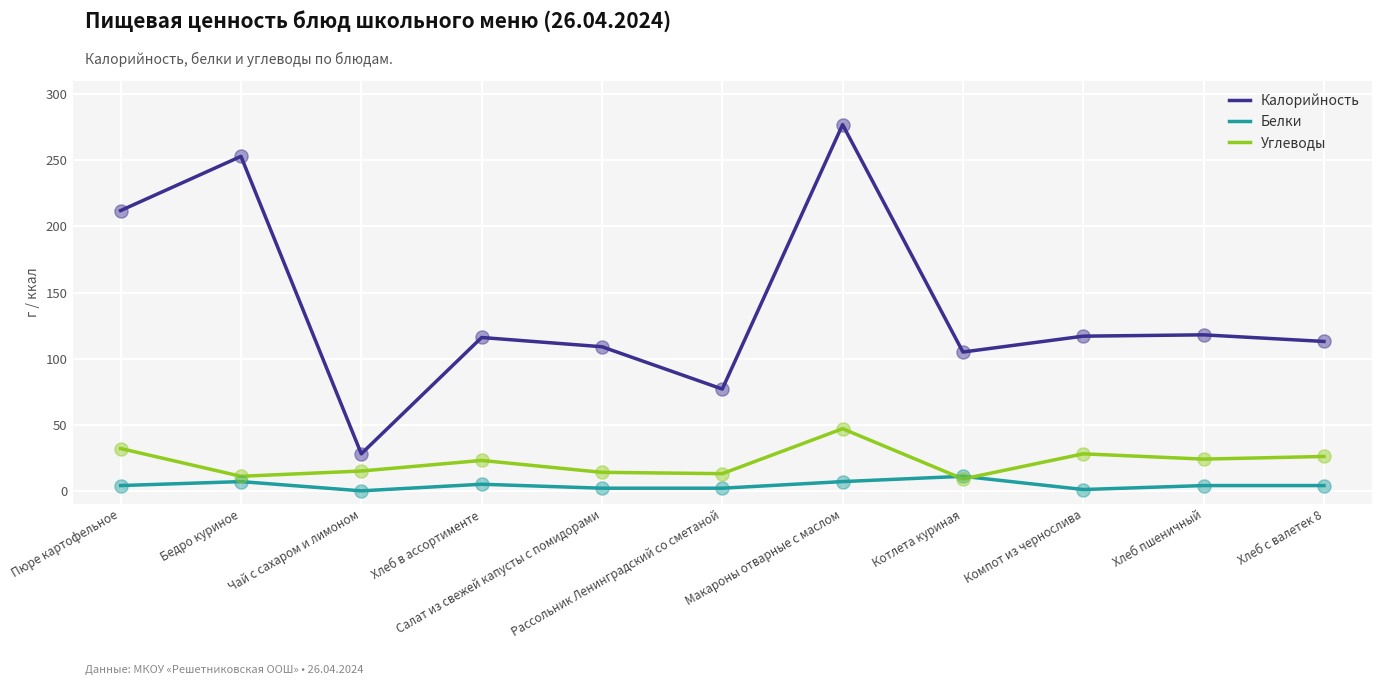

What is the total value across all series at Хлеб в ассортименте?

144